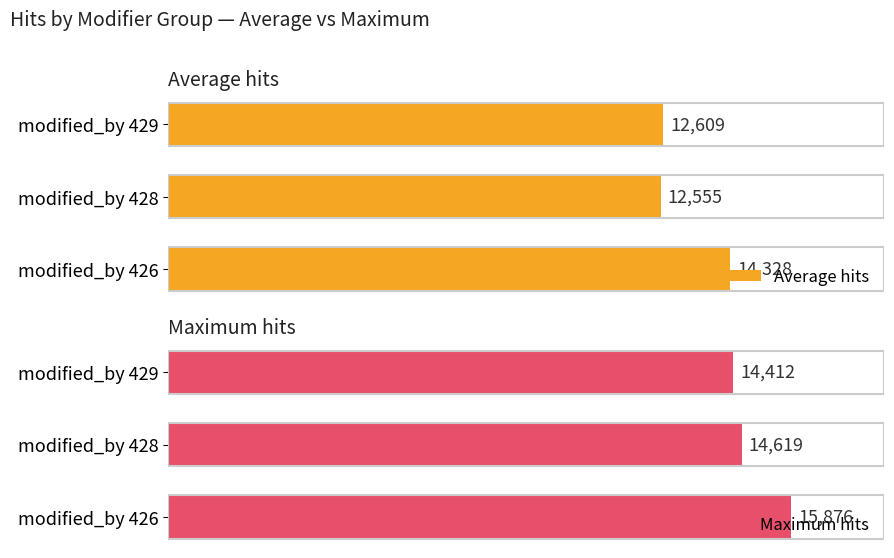

At which label is Average hits closest to 13441?

modified_by 429